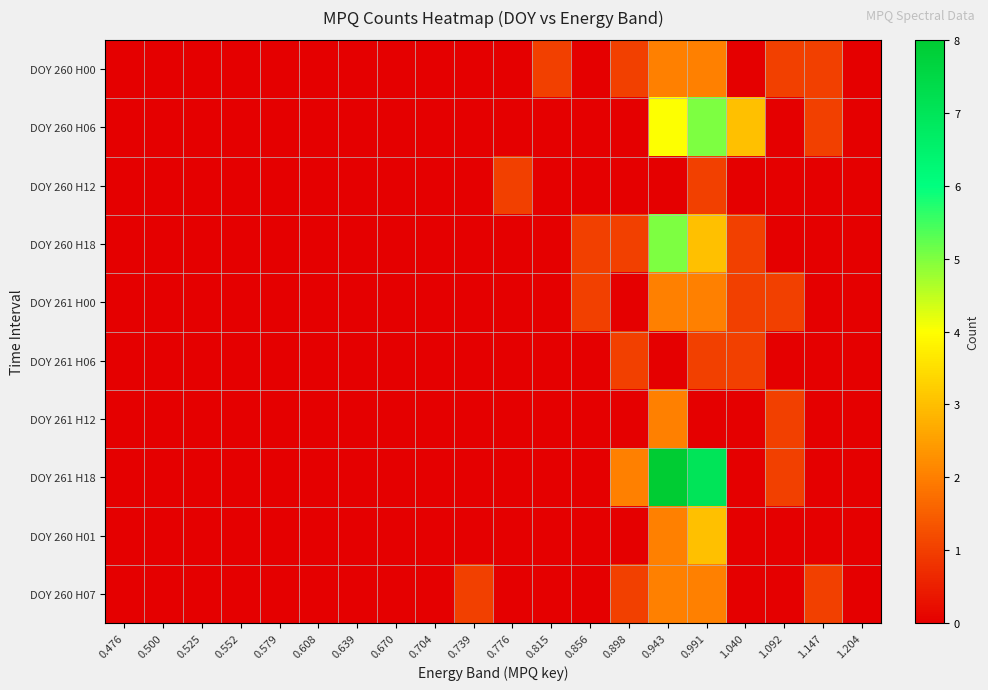

Reading right to left, list all the values displayed in this chart.

DOY 260 H00: 1.204=0	1.147=1	1.092=1	1.040=0	0.991=2	0.943=2	0.898=1	0.856=0	0.815=1	0.776=0	0.739=0	0.704=0	0.670=0	0.639=0	0.608=0	0.579=0	0.552=0	0.525=0	0.500=0	0.476=0
DOY 260 H06: 1.204=0	1.147=1	1.092=0	1.040=3	0.991=5	0.943=4	0.898=0	0.856=0	0.815=0	0.776=0	0.739=0	0.704=0	0.670=0	0.639=0	0.608=0	0.579=0	0.552=0	0.525=0	0.500=0	0.476=0
DOY 260 H12: 1.204=0	1.147=0	1.092=0	1.040=0	0.991=1	0.943=0	0.898=0	0.856=0	0.815=0	0.776=1	0.739=0	0.704=0	0.670=0	0.639=0	0.608=0	0.579=0	0.552=0	0.525=0	0.500=0	0.476=0
DOY 260 H18: 1.204=0	1.147=0	1.092=0	1.040=1	0.991=3	0.943=5	0.898=1	0.856=1	0.815=0	0.776=0	0.739=0	0.704=0	0.670=0	0.639=0	0.608=0	0.579=0	0.552=0	0.525=0	0.500=0	0.476=0
DOY 261 H00: 1.204=0	1.147=0	1.092=1	1.040=1	0.991=2	0.943=2	0.898=0	0.856=1	0.815=0	0.776=0	0.739=0	0.704=0	0.670=0	0.639=0	0.608=0	0.579=0	0.552=0	0.525=0	0.500=0	0.476=0
DOY 261 H06: 1.204=0	1.147=0	1.092=0	1.040=1	0.991=1	0.943=0	0.898=1	0.856=0	0.815=0	0.776=0	0.739=0	0.704=0	0.670=0	0.639=0	0.608=0	0.579=0	0.552=0	0.525=0	0.500=0	0.476=0
DOY 261 H12: 1.204=0	1.147=0	1.092=1	1.040=0	0.991=0	0.943=2	0.898=0	0.856=0	0.815=0	0.776=0	0.739=0	0.704=0	0.670=0	0.639=0	0.608=0	0.579=0	0.552=0	0.525=0	0.500=0	0.476=0
DOY 261 H18: 1.204=0	1.147=0	1.092=1	1.040=0	0.991=7	0.943=8	0.898=2	0.856=0	0.815=0	0.776=0	0.739=0	0.704=0	0.670=0	0.639=0	0.608=0	0.579=0	0.552=0	0.525=0	0.500=0	0.476=0
DOY 260 H01: 1.204=0	1.147=0	1.092=0	1.040=0	0.991=3	0.943=2	0.898=0	0.856=0	0.815=0	0.776=0	0.739=0	0.704=0	0.670=0	0.639=0	0.608=0	0.579=0	0.552=0	0.525=0	0.500=0	0.476=0
DOY 260 H07: 1.204=0	1.147=1	1.092=0	1.040=0	0.991=2	0.943=2	0.898=1	0.856=0	0.815=0	0.776=0	0.739=1	0.704=0	0.670=0	0.639=0	0.608=0	0.579=0	0.552=0	0.525=0	0.500=0	0.476=0